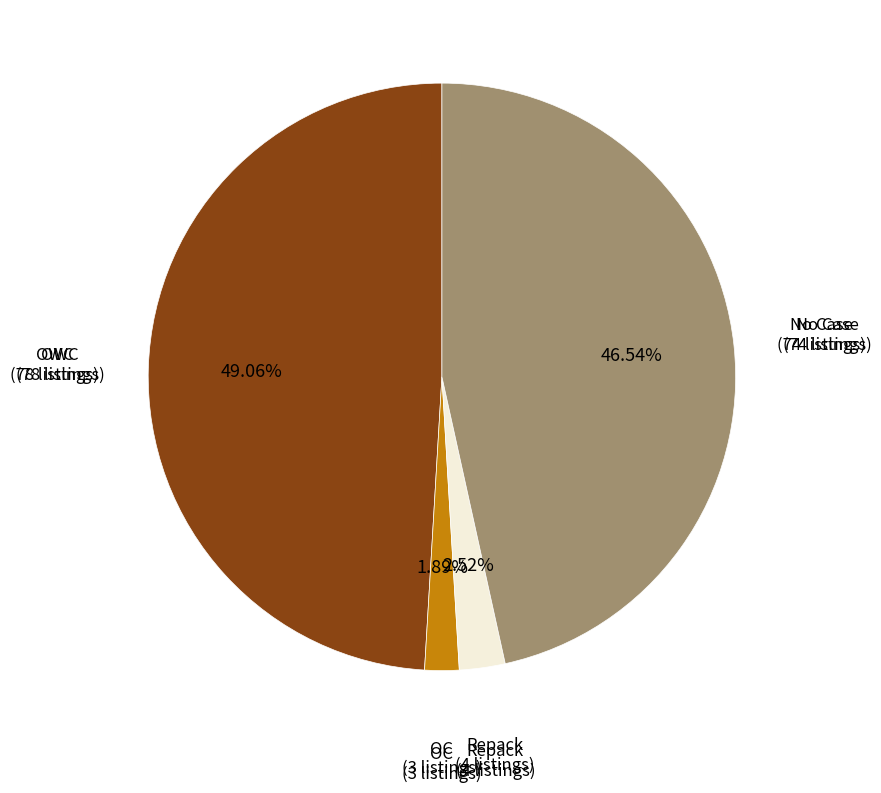

The OC slice represents 2% of the pie. True or false?

True